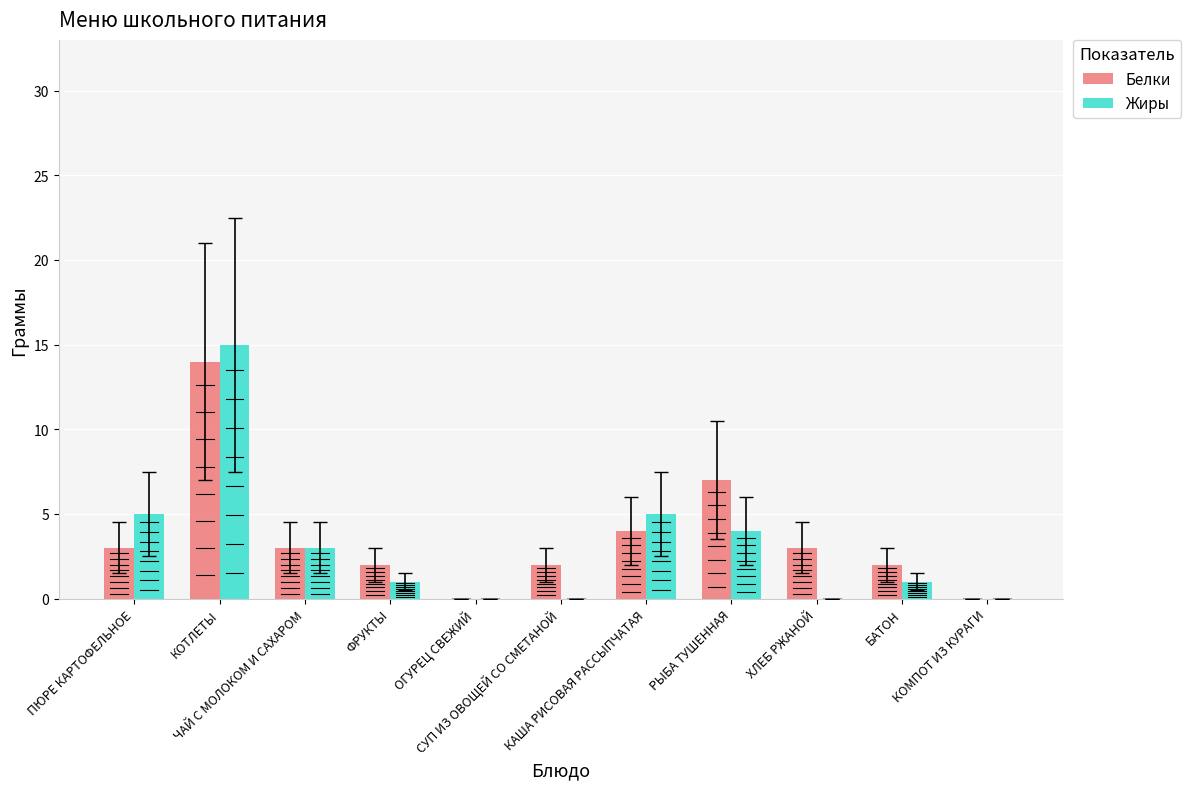

What is the difference between the second highest and minimum values in the Белки series?

7